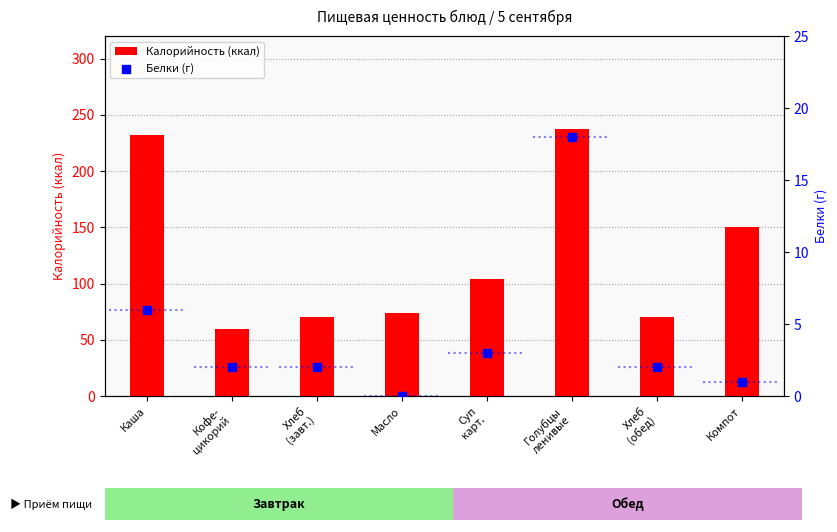

What are all the series names shown in the legend?

Калорийность (ккал), Белки (г)